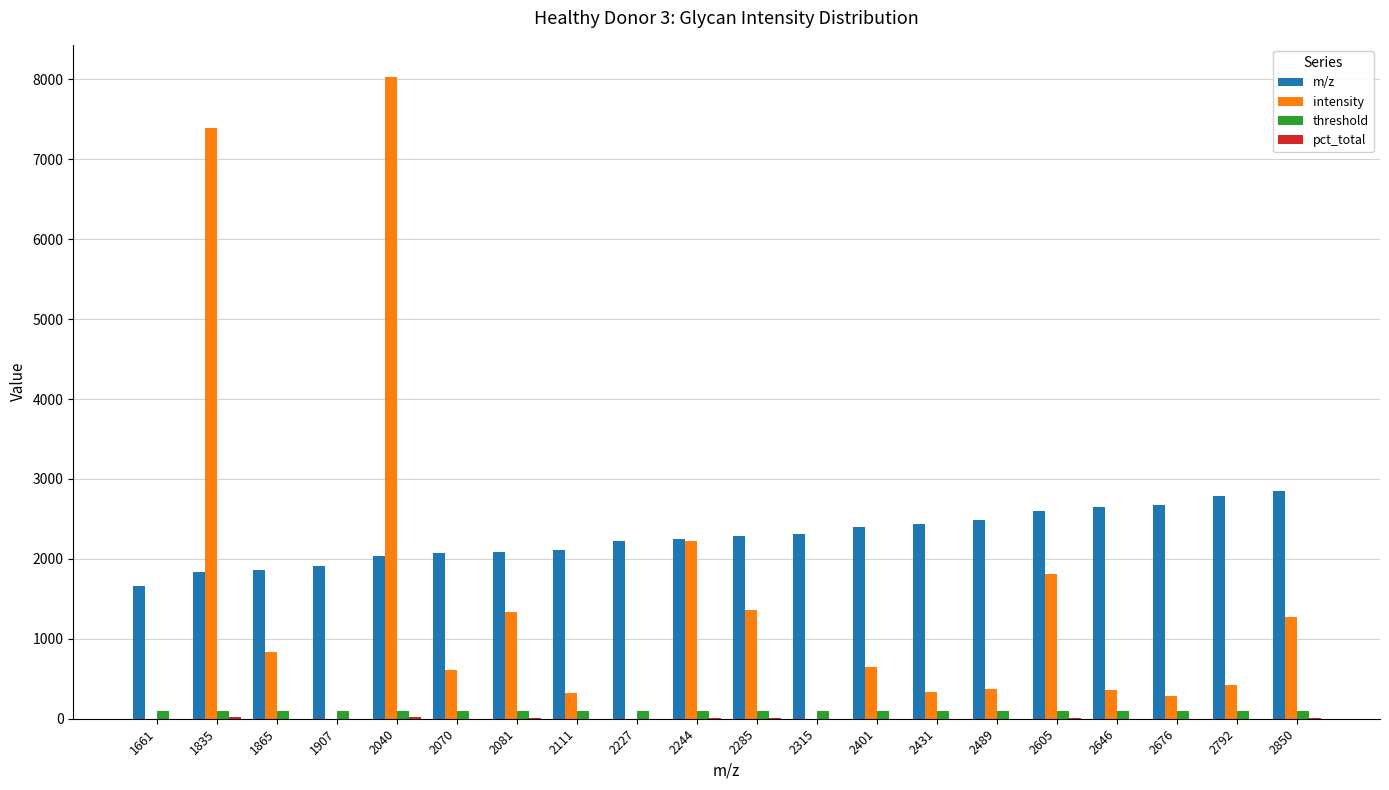

Which series has the largest total across all categories?

m/z